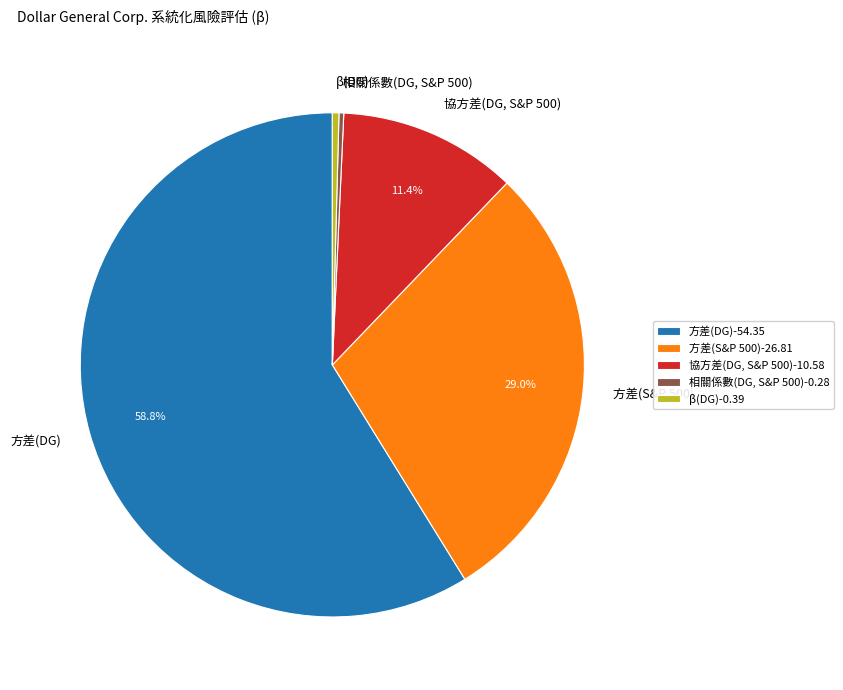

How many segments does this pie chart have?

5